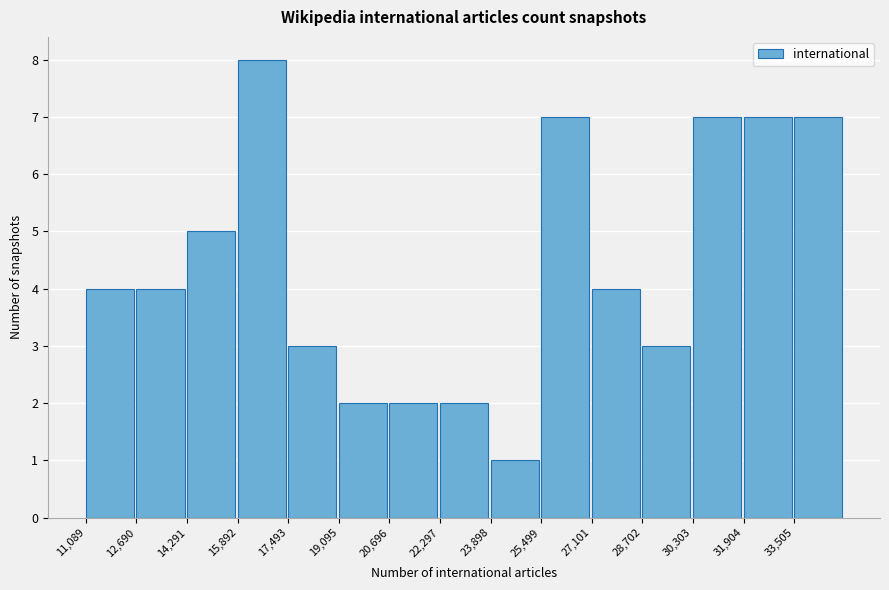

How tall is the bar that spans 28800 to 30400 on the x-axis? Neither the bar edges nor the heights are printed on the chart, so give them approximately, as read against the axes.

3